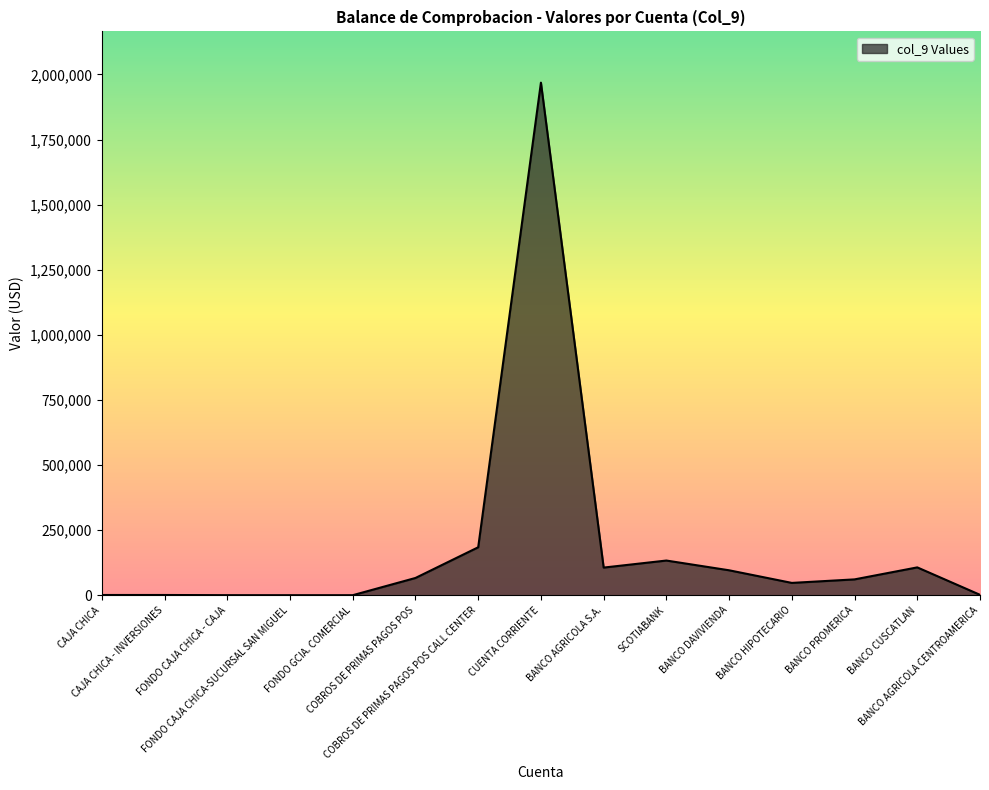

What position from the left is FONDO GCIA. COMERCIAL?

5